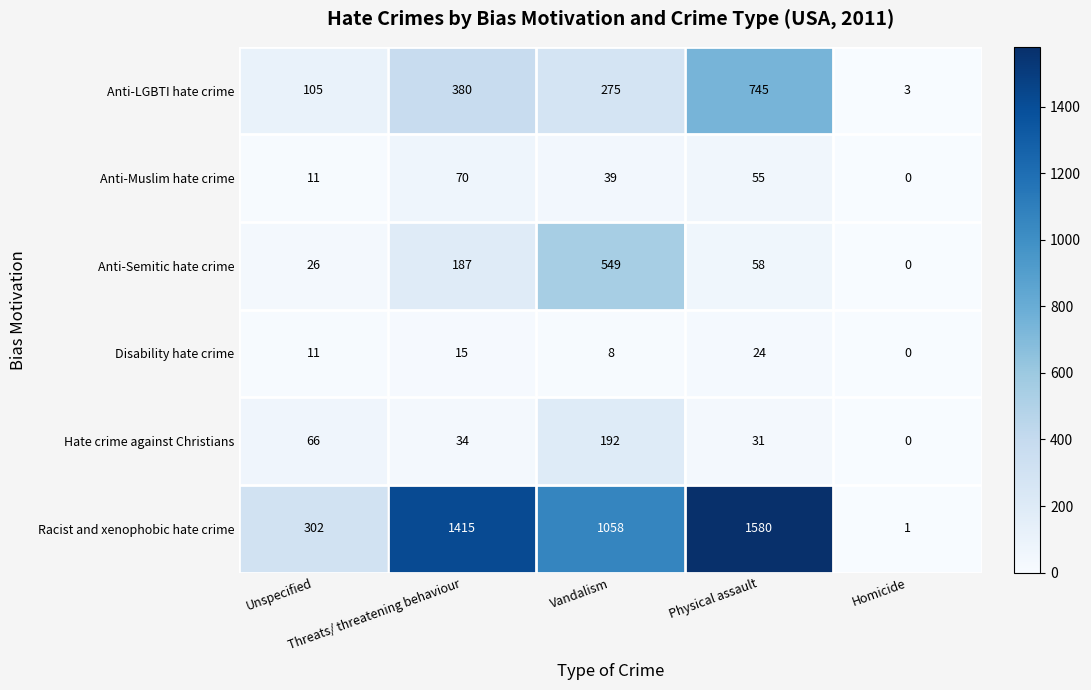

At how many categories does at least one series exceed 603?

3